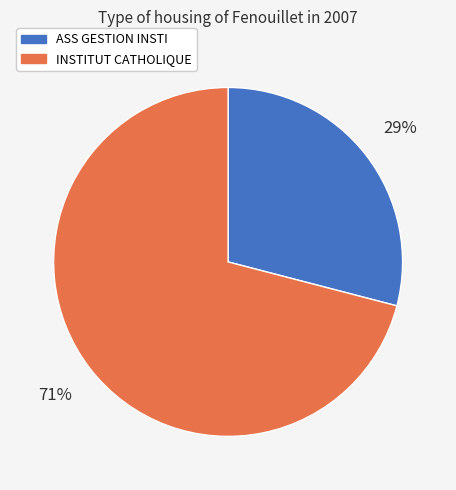

What percentage is the ASS GESTION INSTI slice, to the nearest percent?

29%